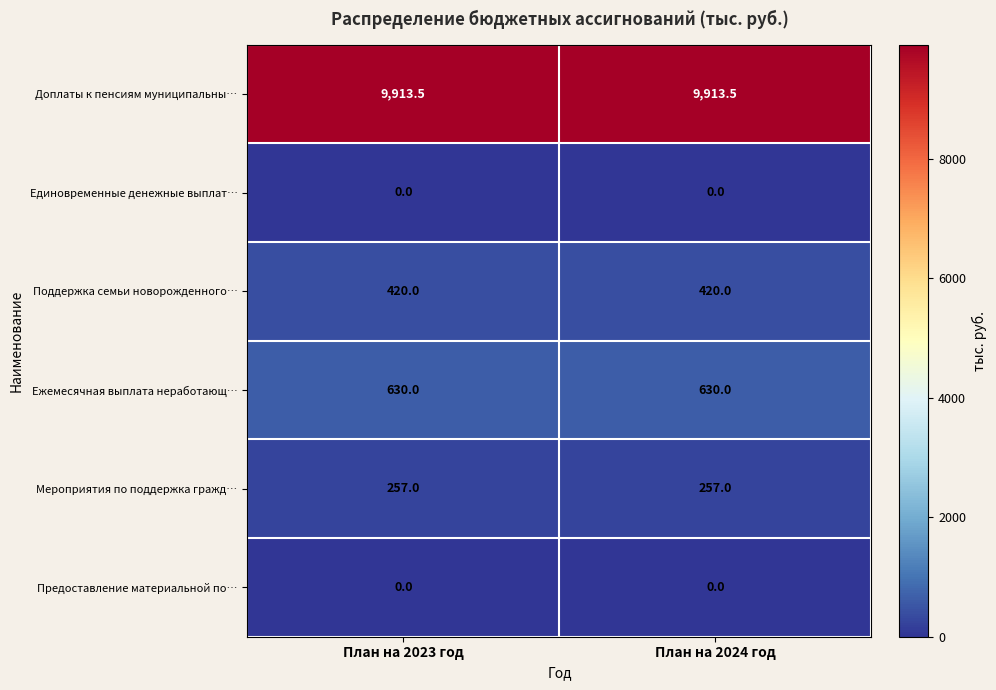

What is the highest value of the Доплаты к пенсиям муниципальны… series?

9913.5